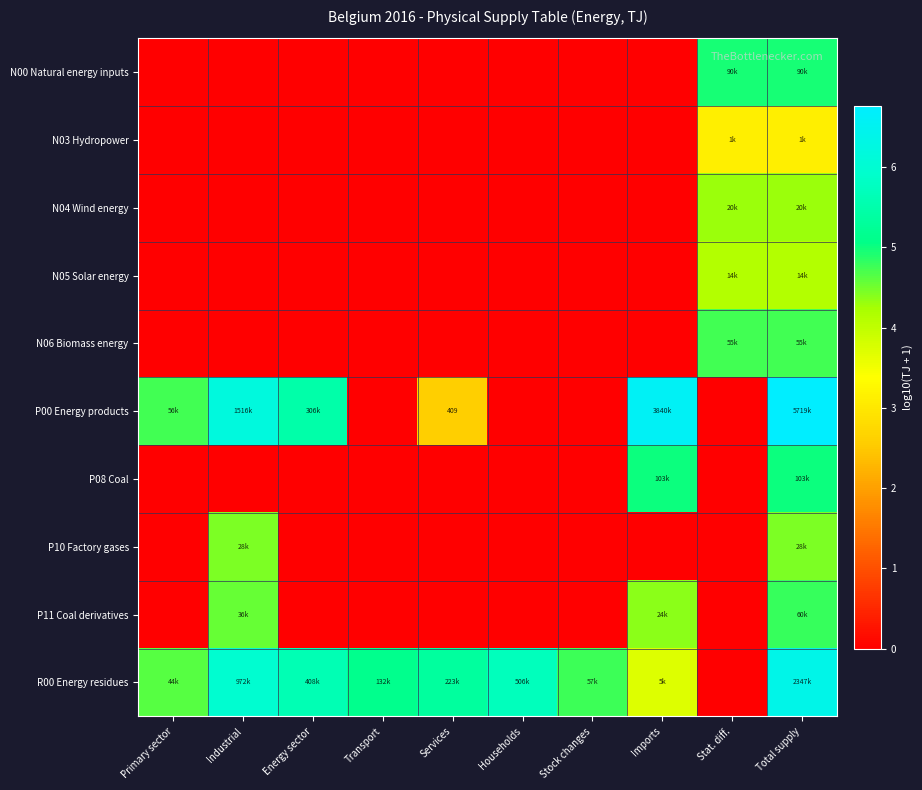

What is the difference between the maximum and minimum values in the N00 Natural energy inputs series?

5.0